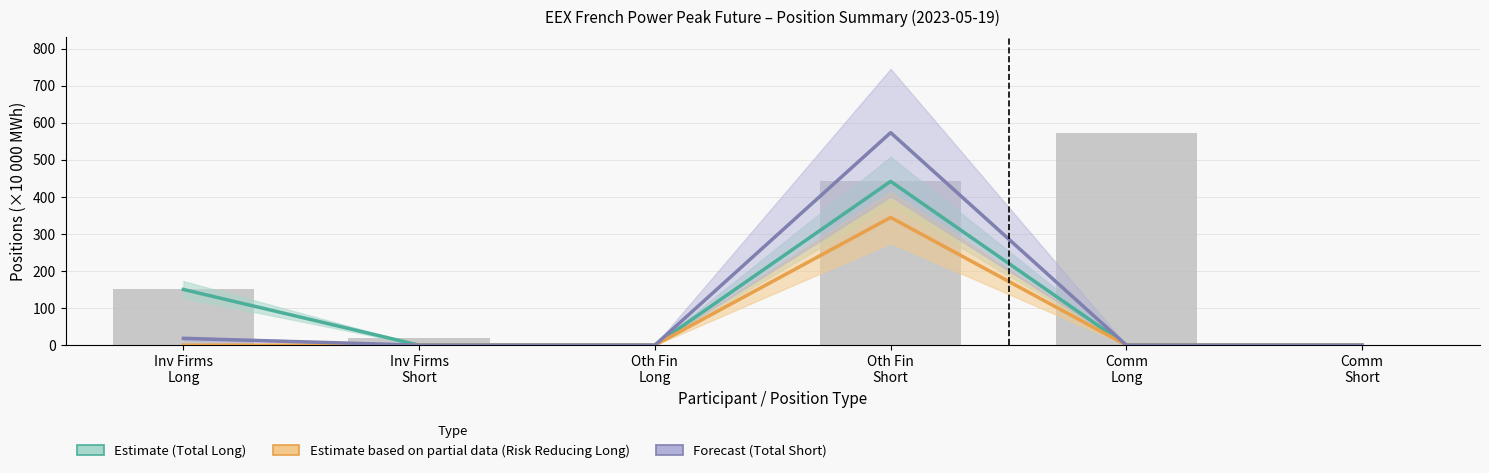

What are all the series names shown in the legend?

Estimate (Total Long), Estimate based on partial data (Risk Reducing Long), Forecast (Total Short)